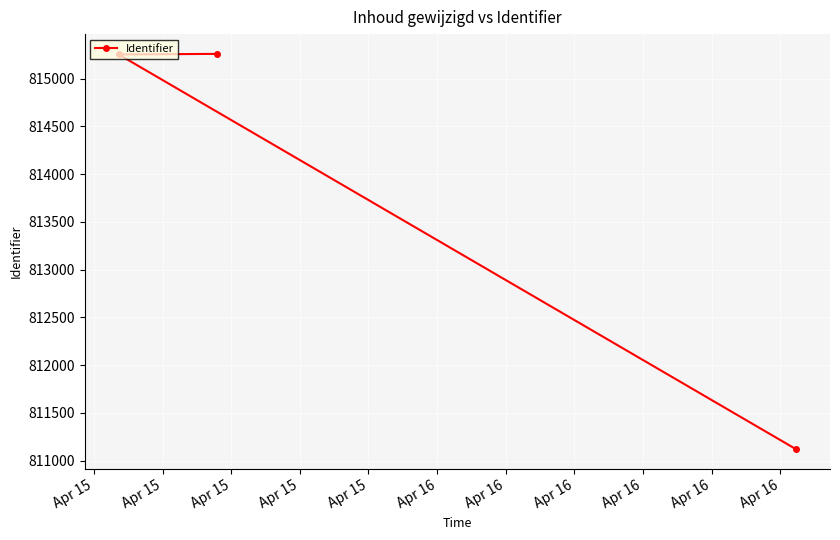

What is the difference between the maximum and minimum values?

4141